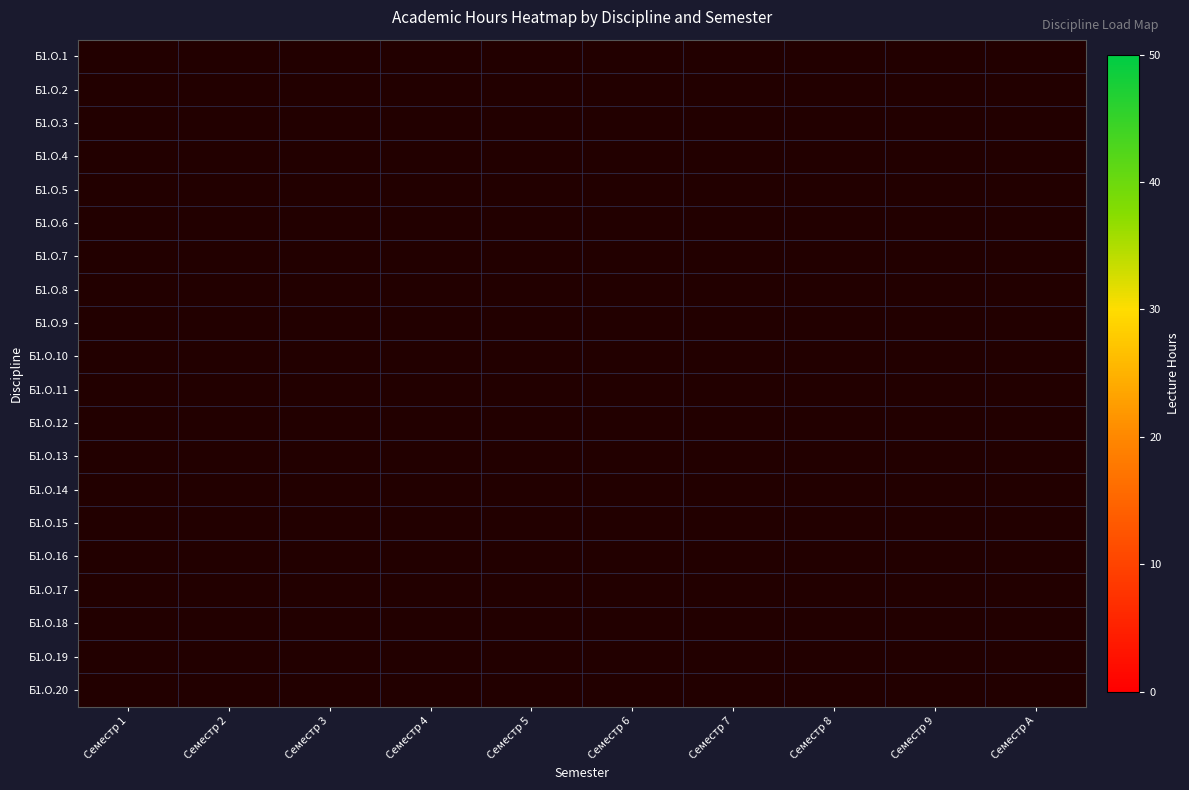

List the series in order of their overall mean, lowest first.

Б1.О.1, Б1.О.2, Б1.О.3, Б1.О.4, Б1.О.5, Б1.О.6, Б1.О.7, Б1.О.8, Б1.О.9, Б1.О.10, Б1.О.11, Б1.О.12, Б1.О.13, Б1.О.14, Б1.О.15, Б1.О.16, Б1.О.17, Б1.О.18, Б1.О.19, Б1.О.20